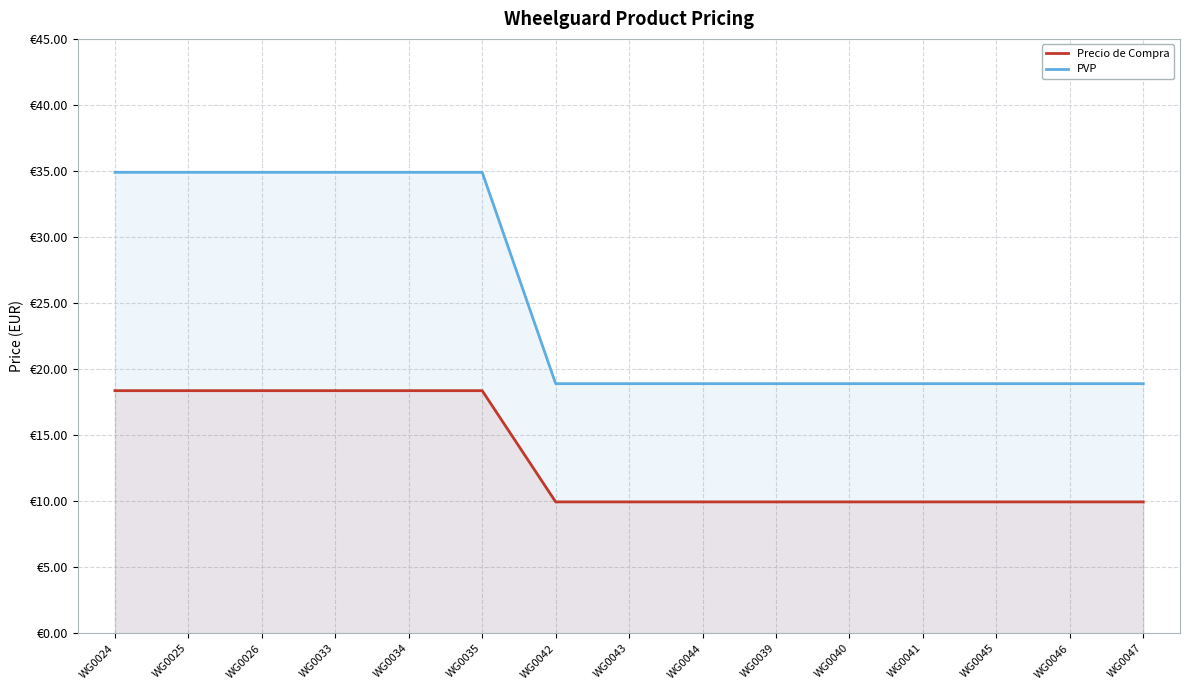

Which series has the largest range (max minus min)?

PVP